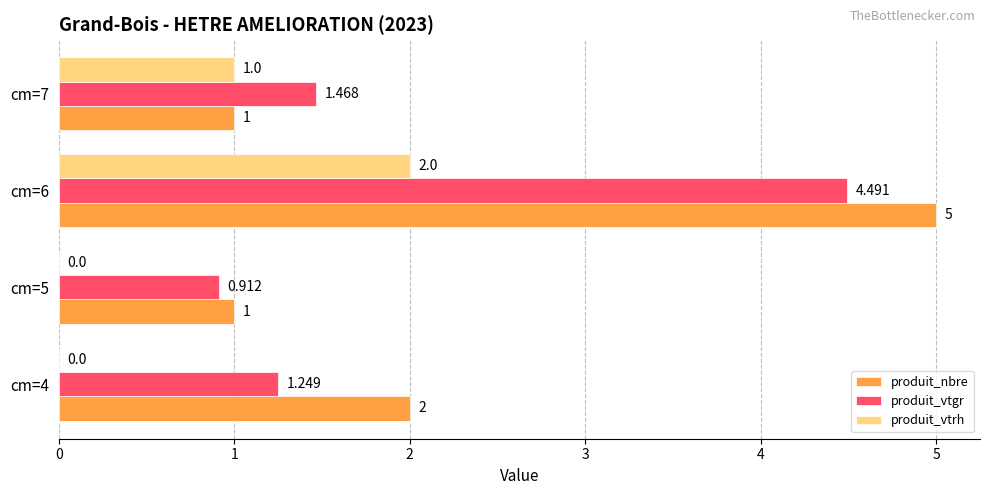

What is the maximum value shown in the chart?

5.0